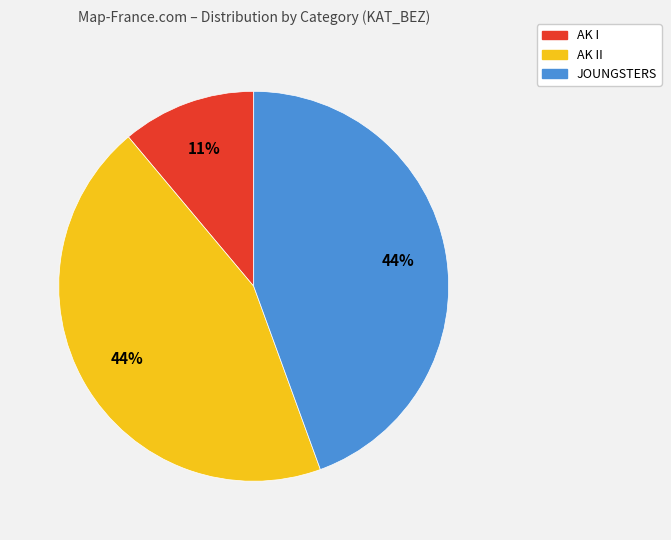

Is there a majority slice in this chart?

No